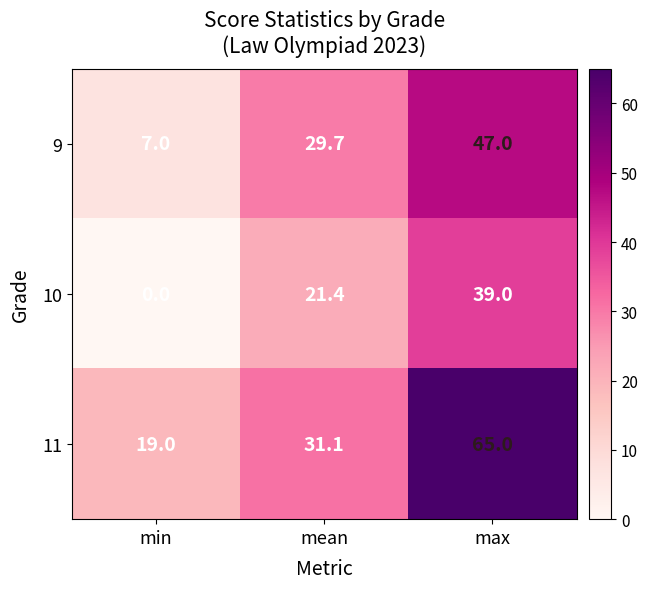

What is the greatest value displayed?

65.0